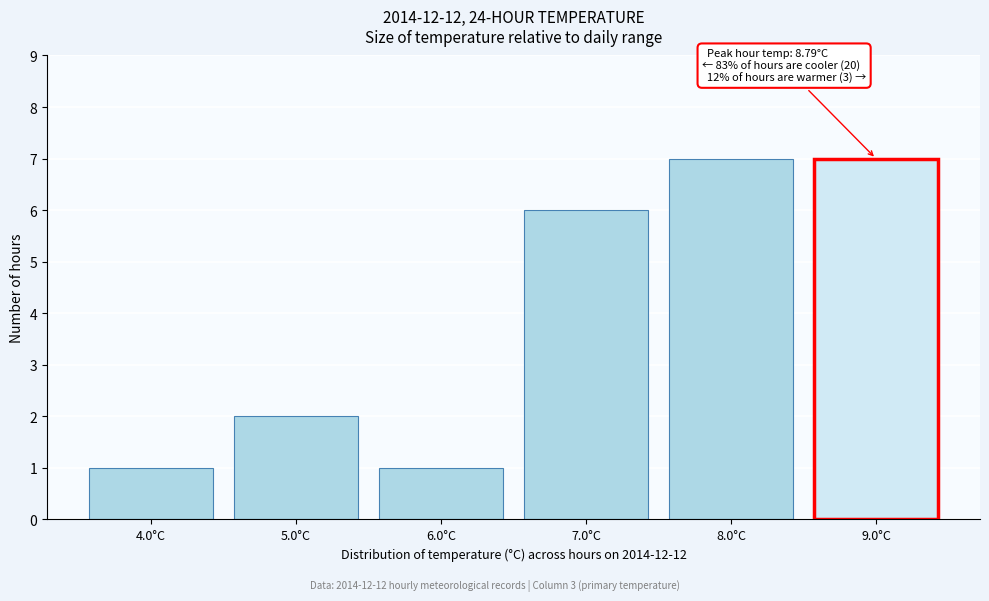

Reading right to left, extract all data points from this chart.

7	7	6	1	2	1